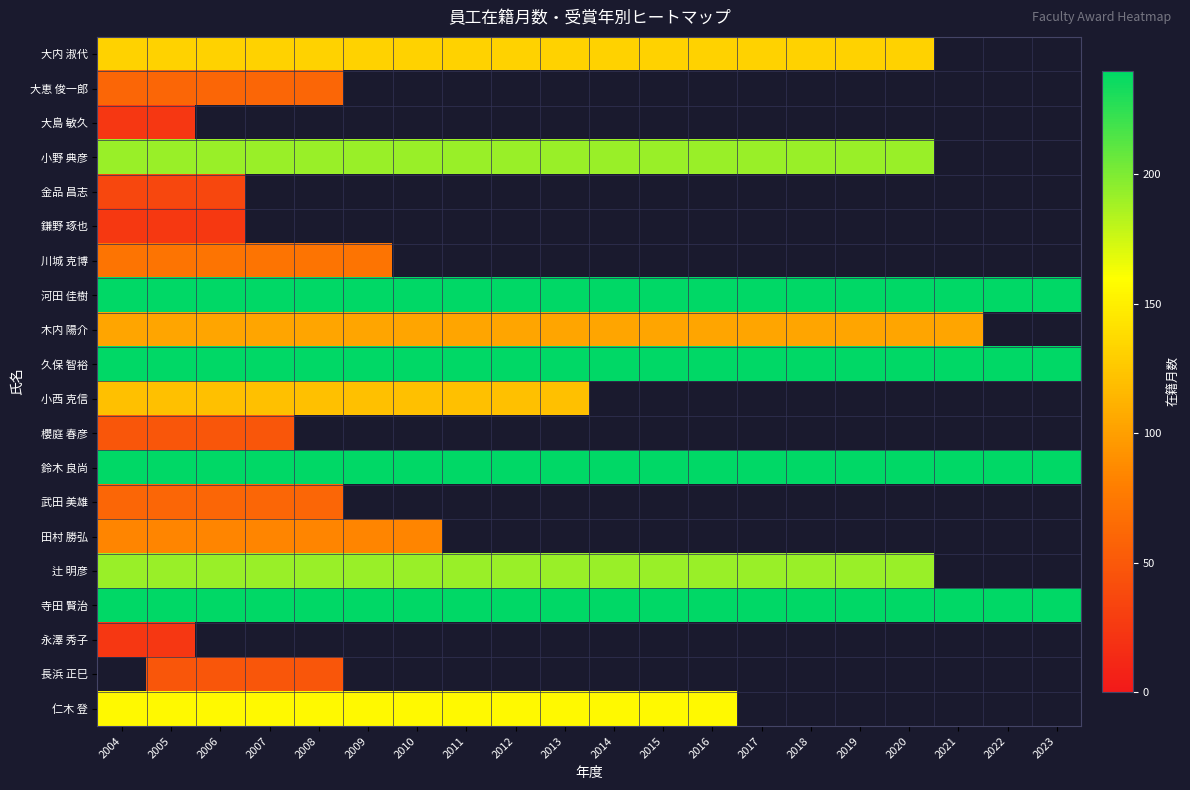

What is the maximum value for 木内 陽介?

104.0